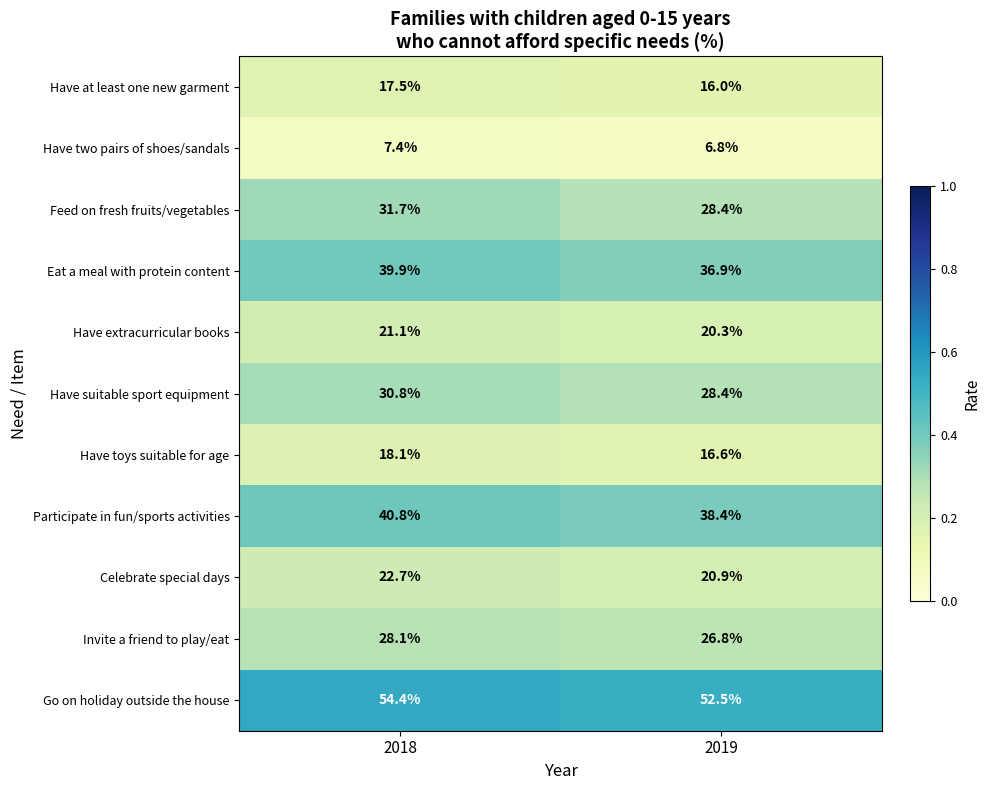

Rank the categories by Have suitable sport equipment value from lowest to highest.

2019, 2018